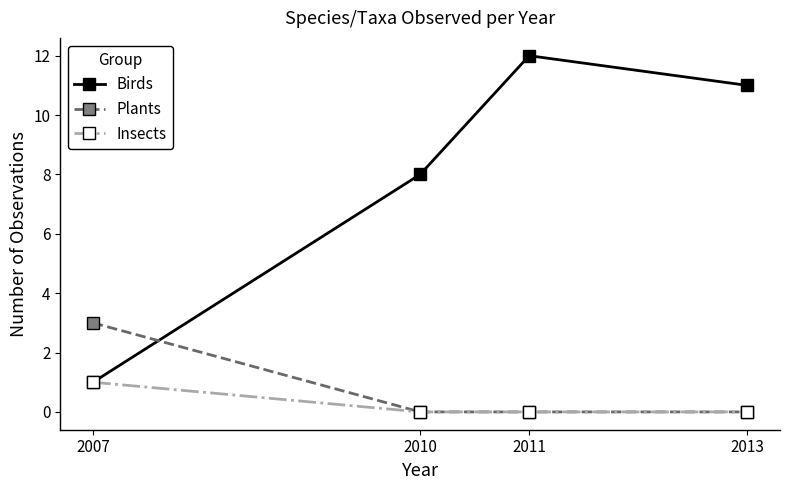

How many times do Birds and Plants cross each other?

1